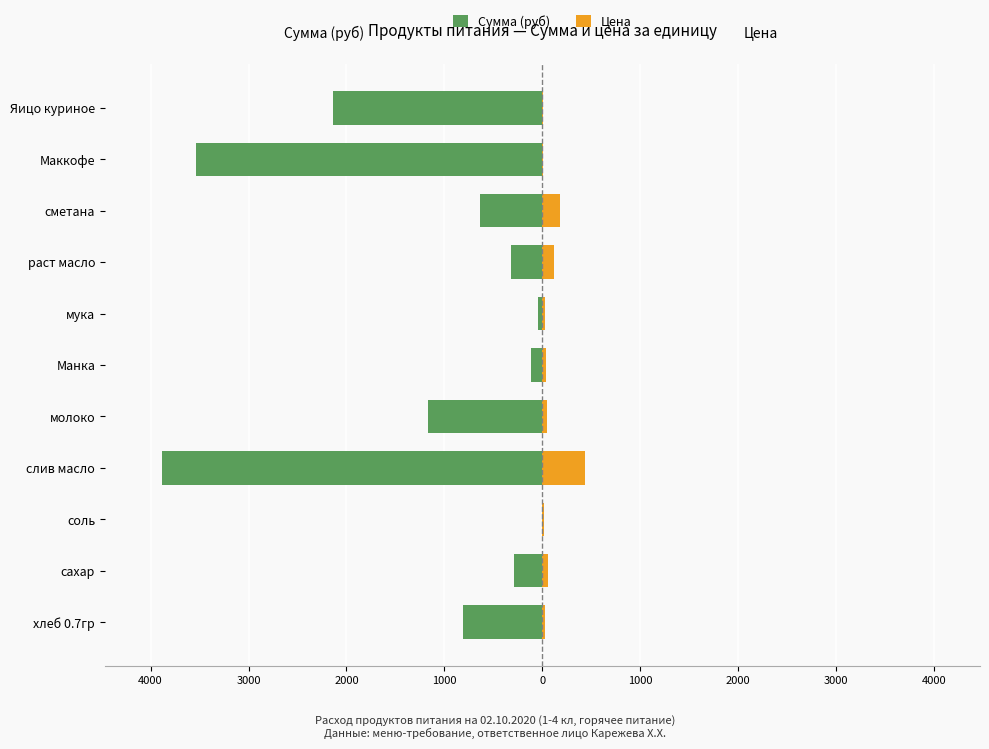

Is it true that Цена equals 6.9 at соль?

False